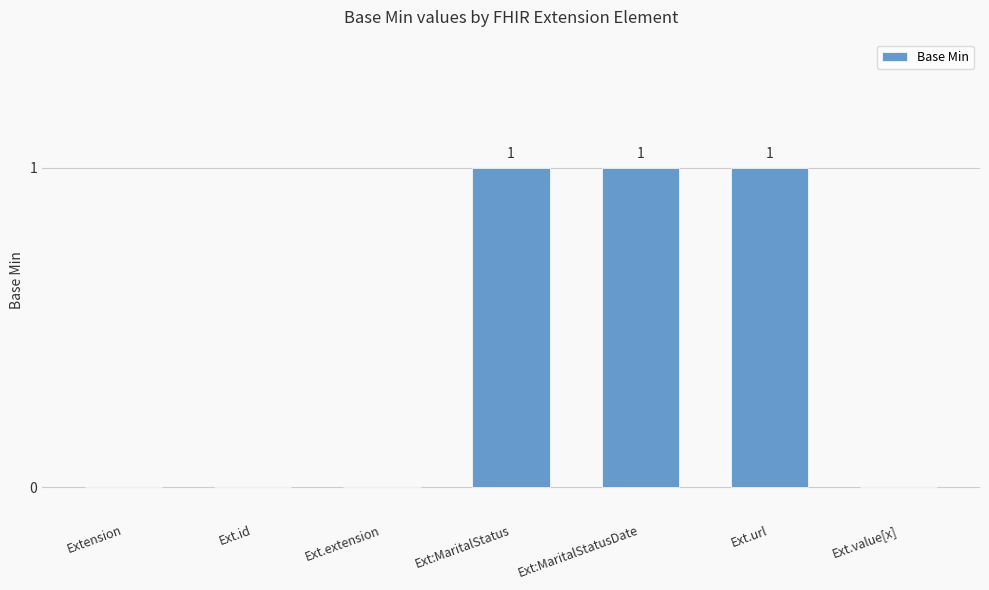

Reading right to left, extract all data points from this chart.

Ext.value[x]=0	Ext.url=1	Ext:MaritalStatusDate=1	Ext:MaritalStatus=1	Ext.extension=0	Ext.id=0	Extension=0